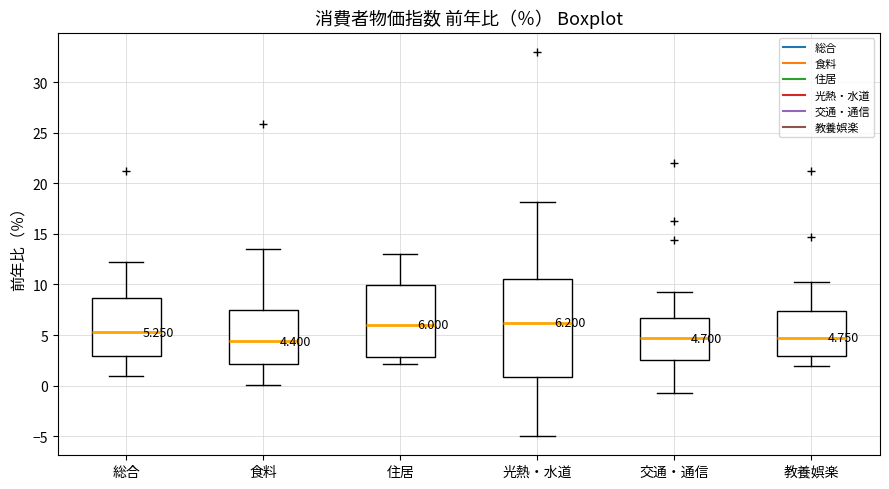

Which box is the tallest, from its lower edge to its upper edge?

光熱・水道